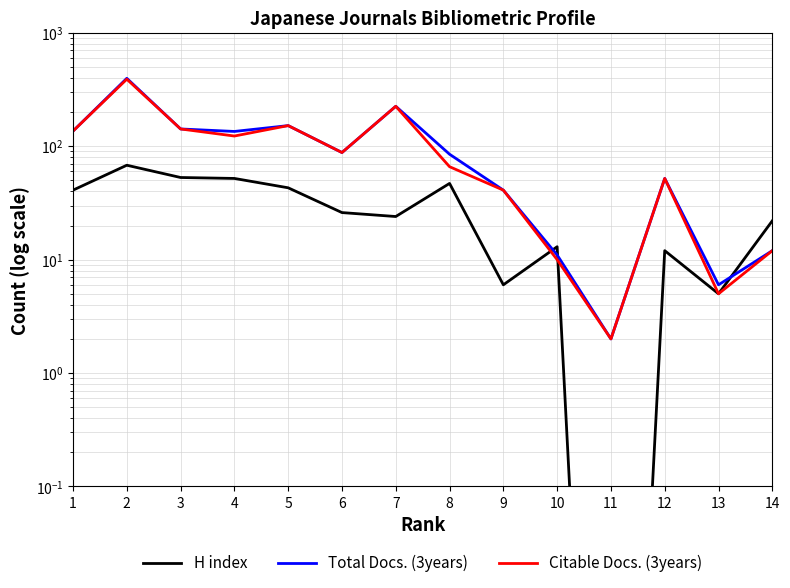

True or false: Total Docs. (3years) and Citable Docs. (3years) intersect in this chart.

False